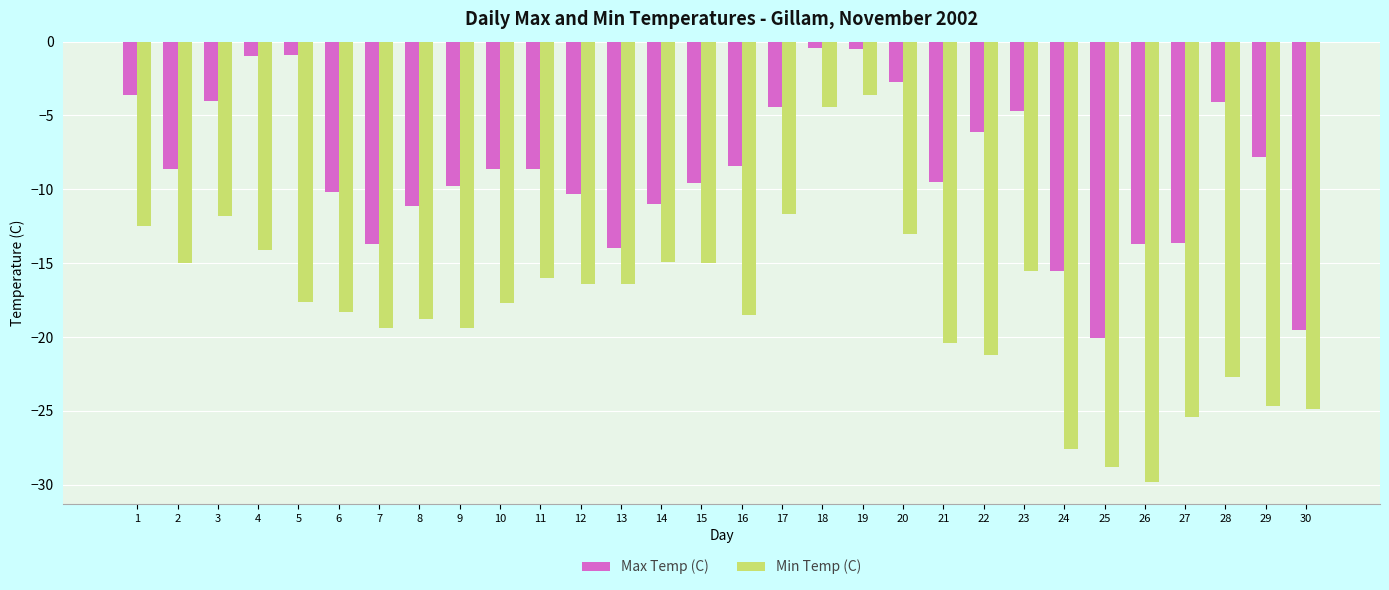

At which label does Min Temp (C) first exceed -17?

1